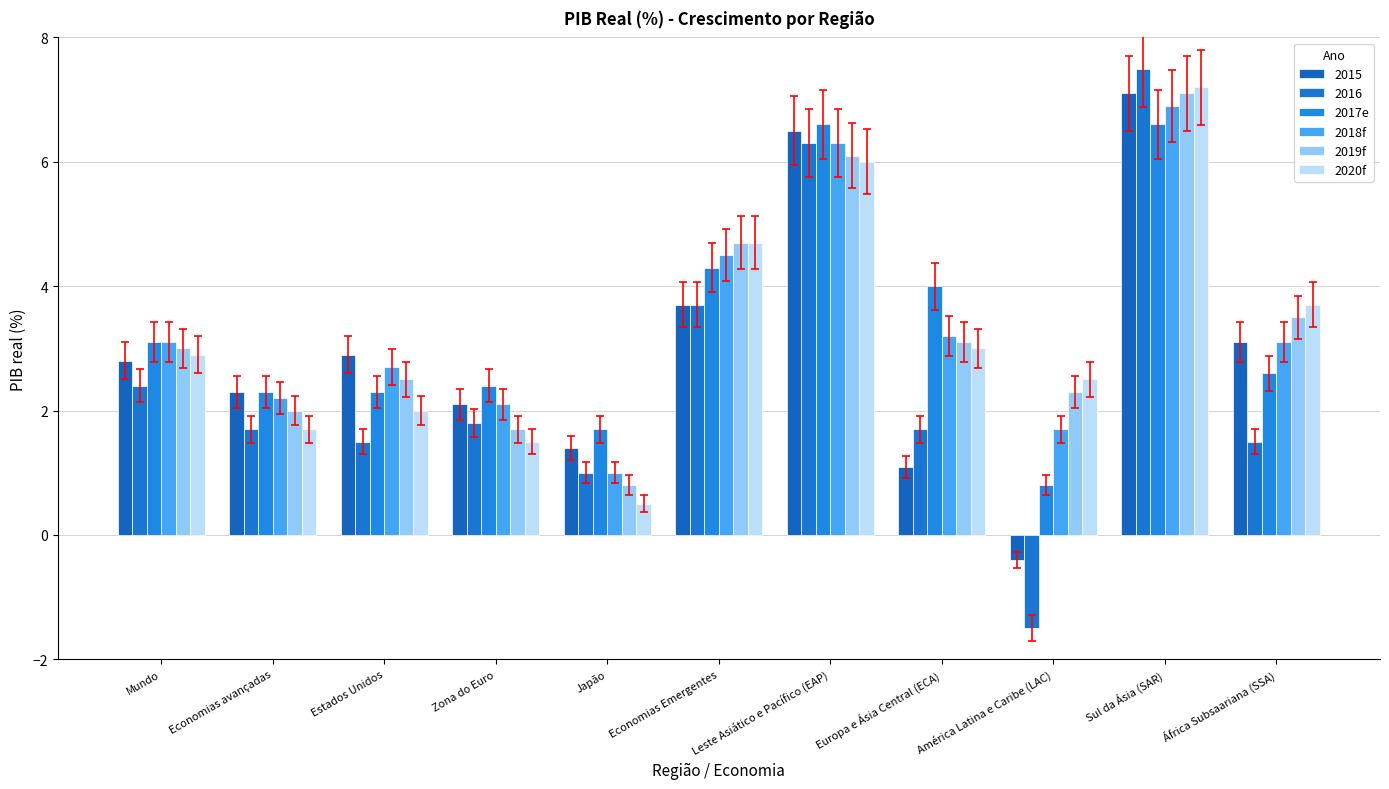

What is the spread (max minus min) of values at Sul da Ásia (SAR)?

0.9